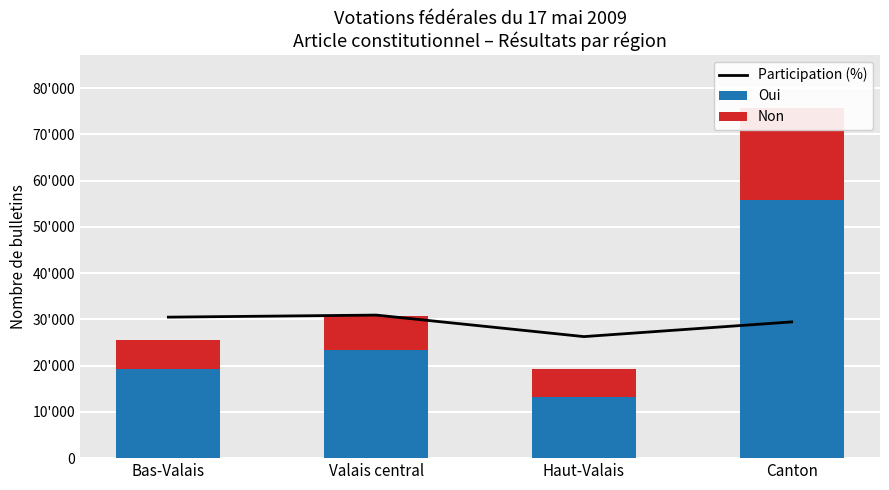

At how many categories does at least one series exceed 23052?

4